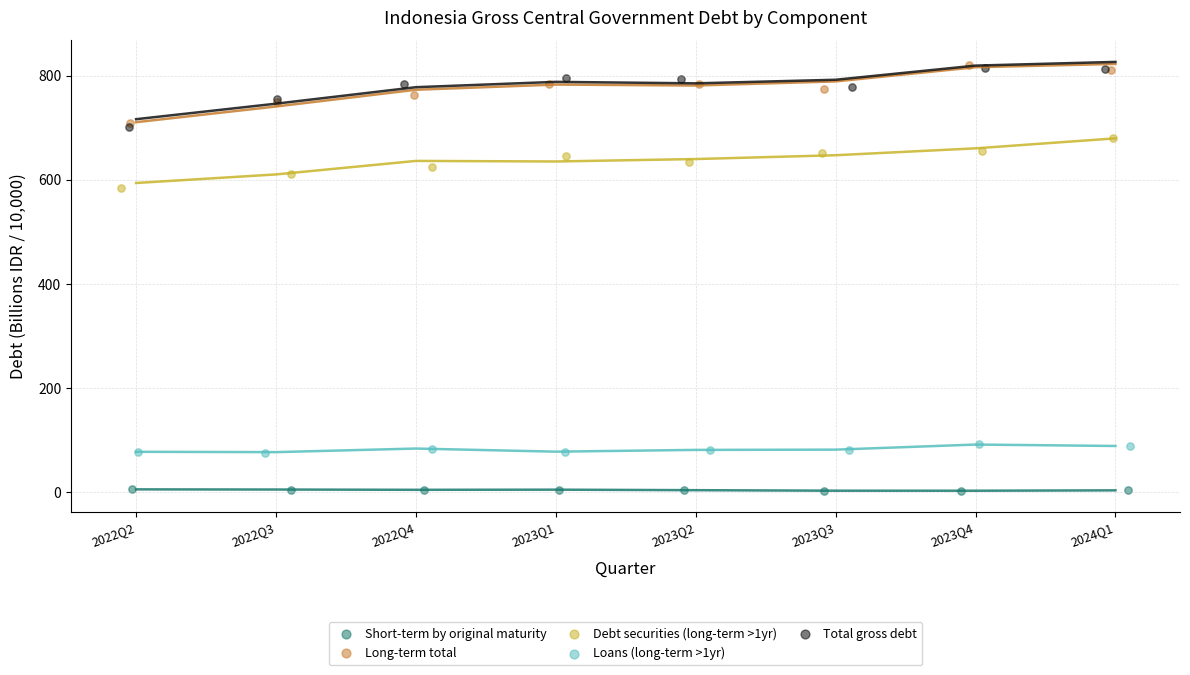

Which series has the widest spread of Y values?

Total gross debt